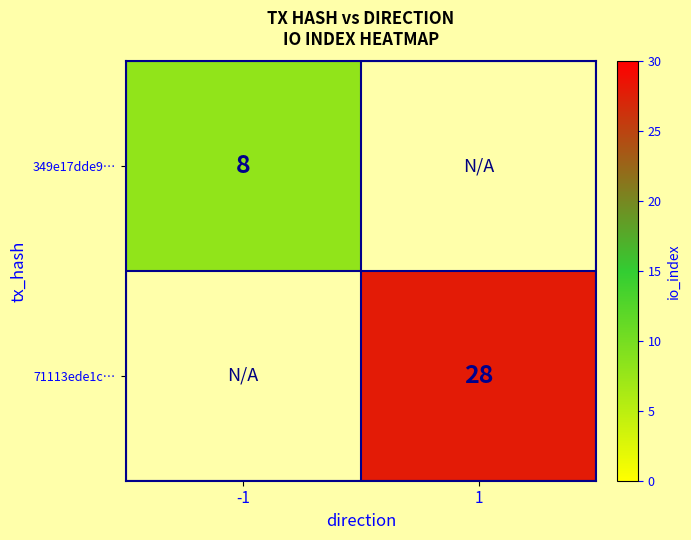

Is it true that 349e17dde9… equals 14 at -1?

False